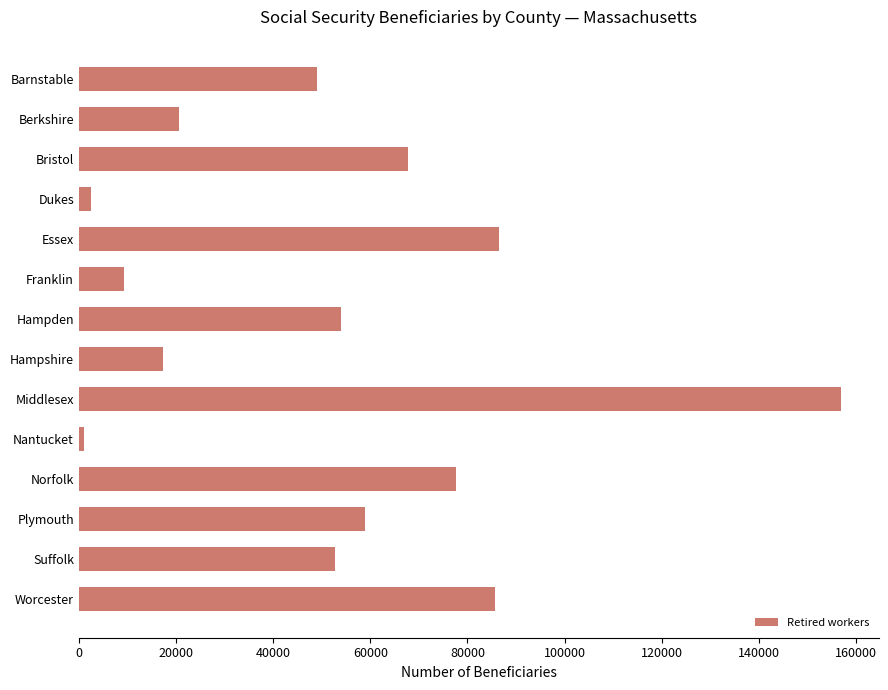

Count the number of data series in this chart.

1